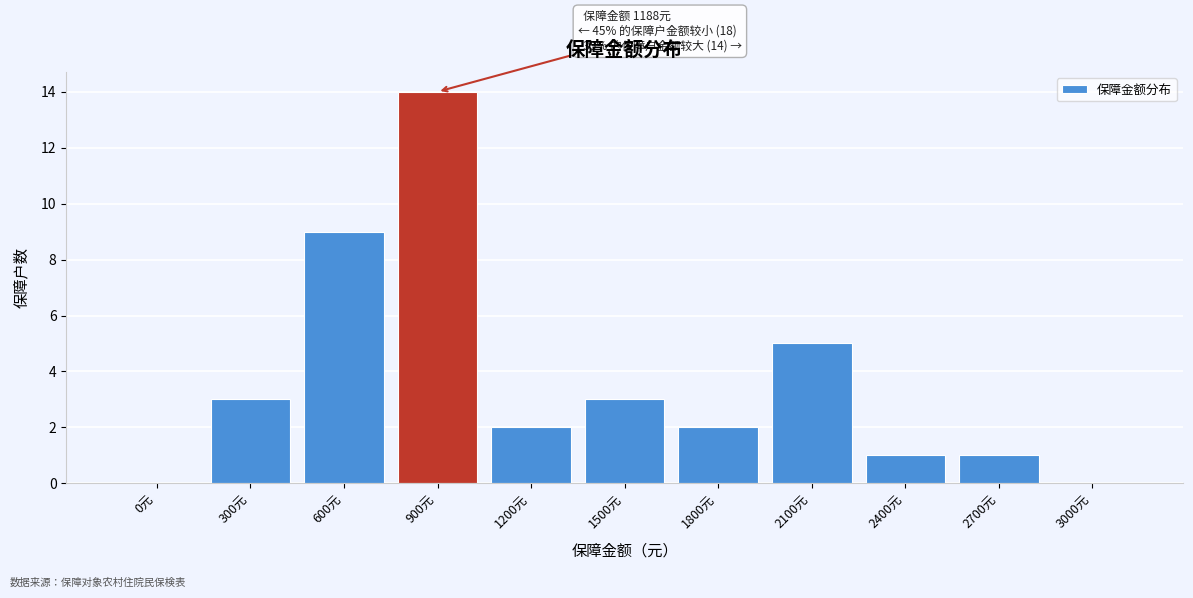

What is the change in value from 900元 to 2700元?

-13